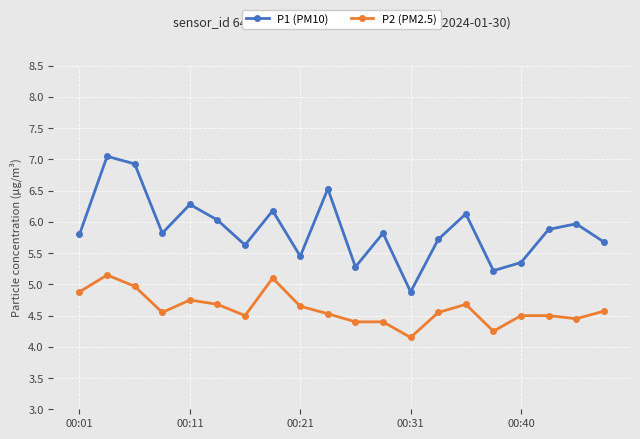

Rank the series by their average value, from lowest to highest.

P2 (PM2.5), P1 (PM10)